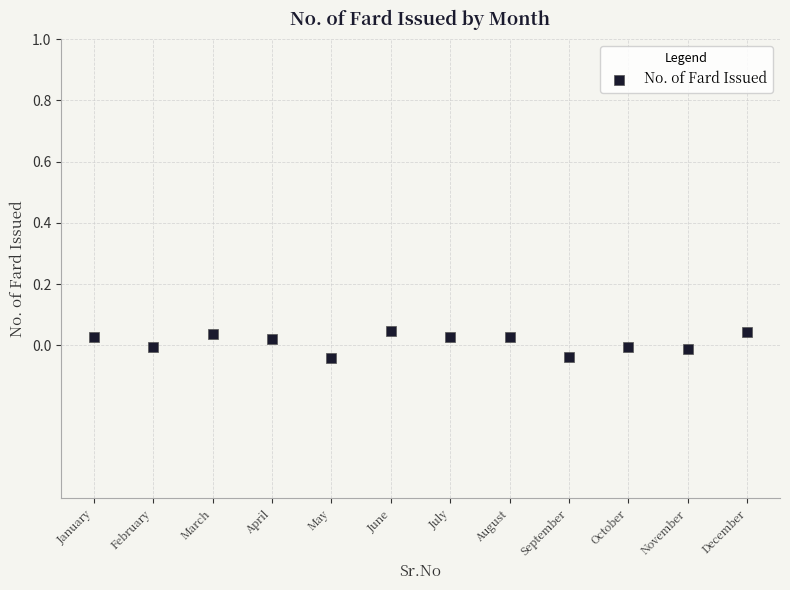

What is the range of X values (max minus min)?

11.0